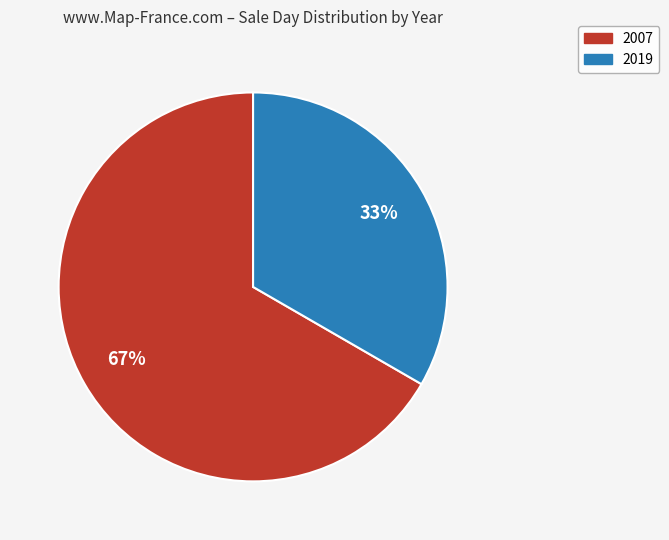

How many segments does this pie chart have?

2